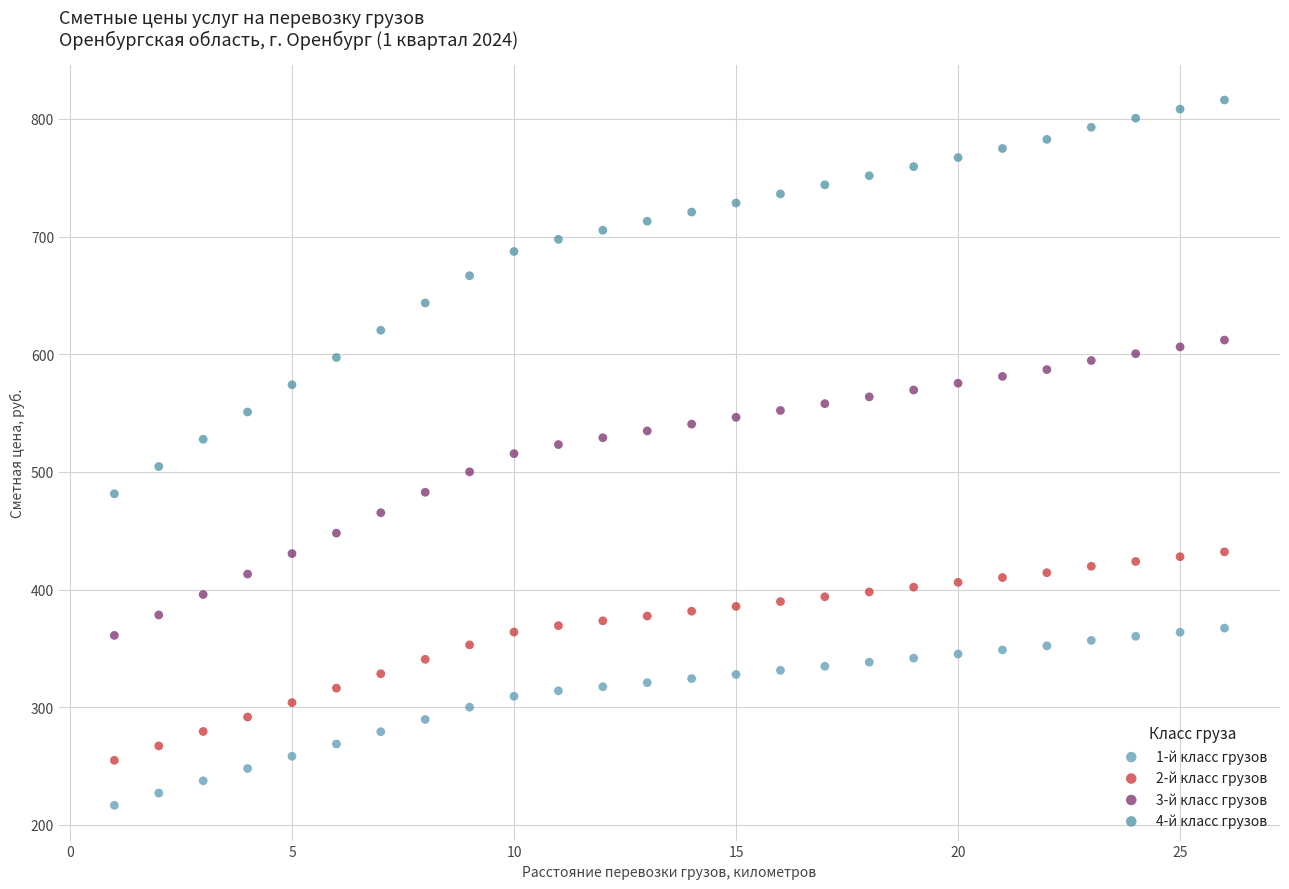

Across all data points, what is the range of X values (max minus min)?

25.0